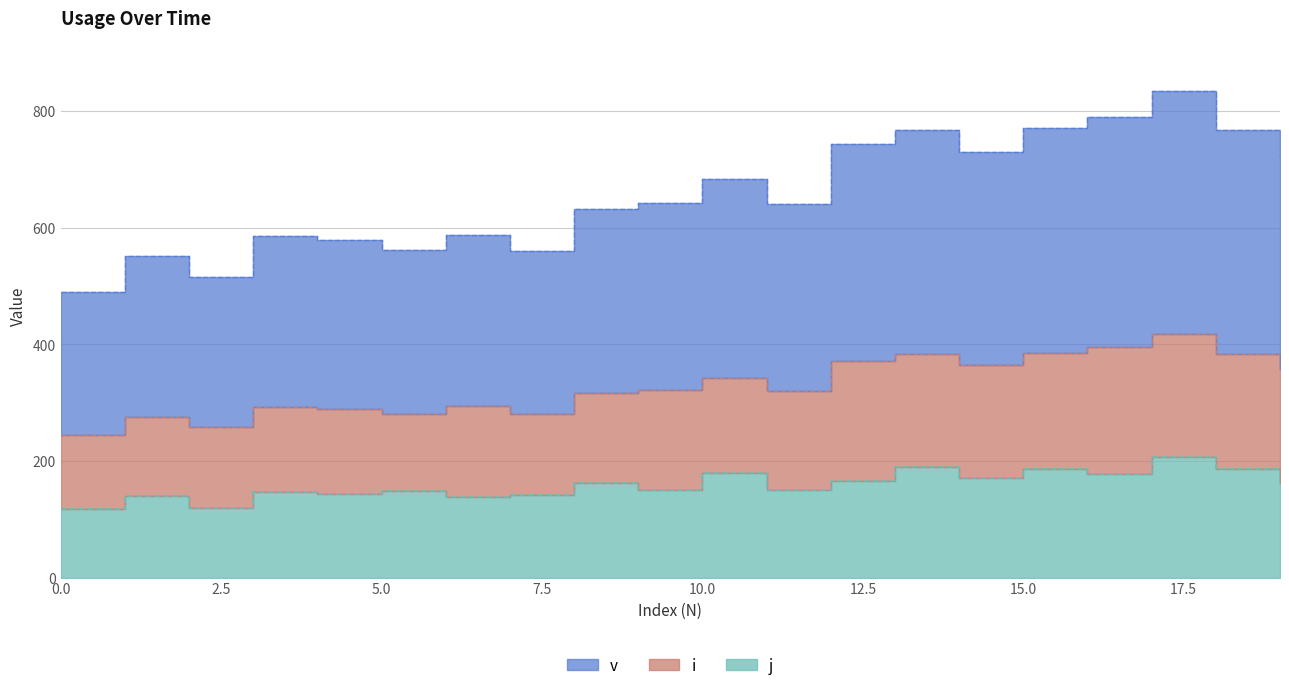

The value of j at 16 is 272. True or false?

False